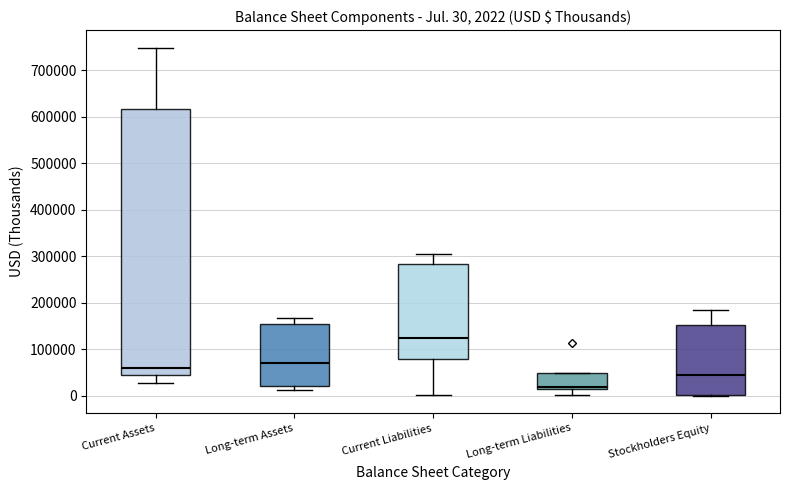

Which box is the tallest, from its lower edge to its upper edge?

Current Assets